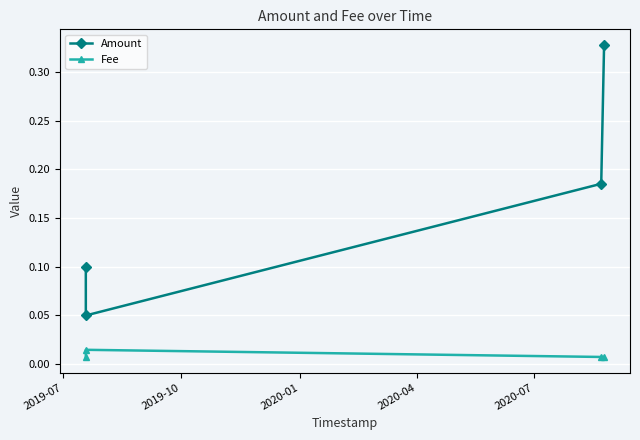

What is the sum of all Amount values?

0.7